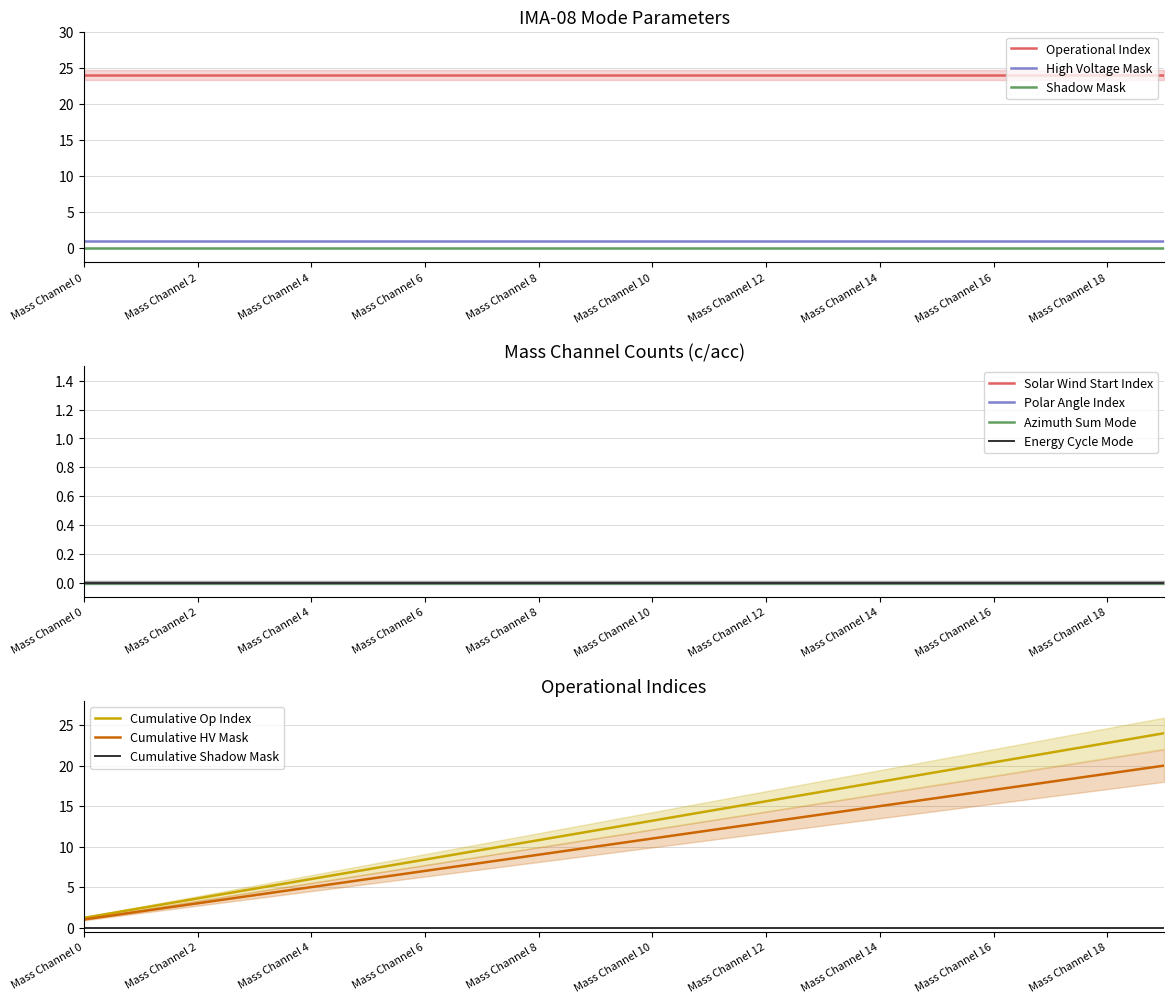

True or false: Shadow Mask and Operational Index cross at least once.

False